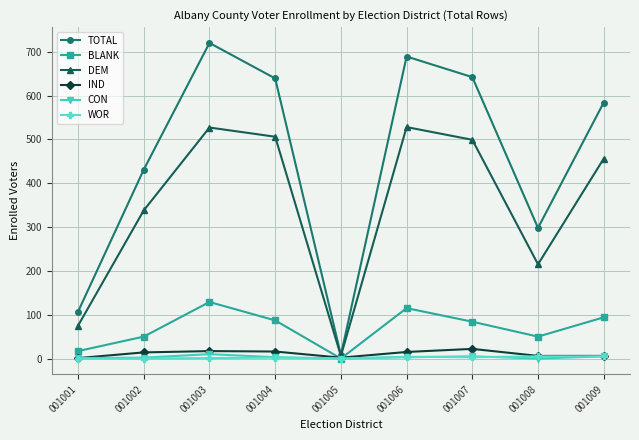

True or false: CON has more than 1 interior local peaks.

True